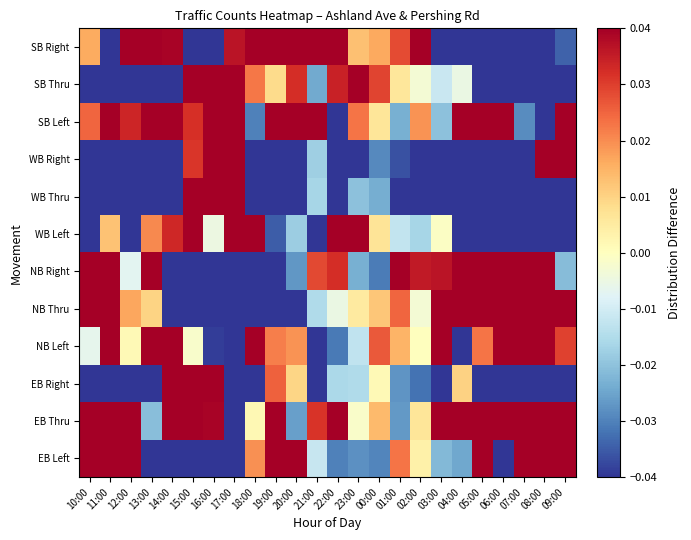

Which label corresponds to the largest value in the chart?

06:00